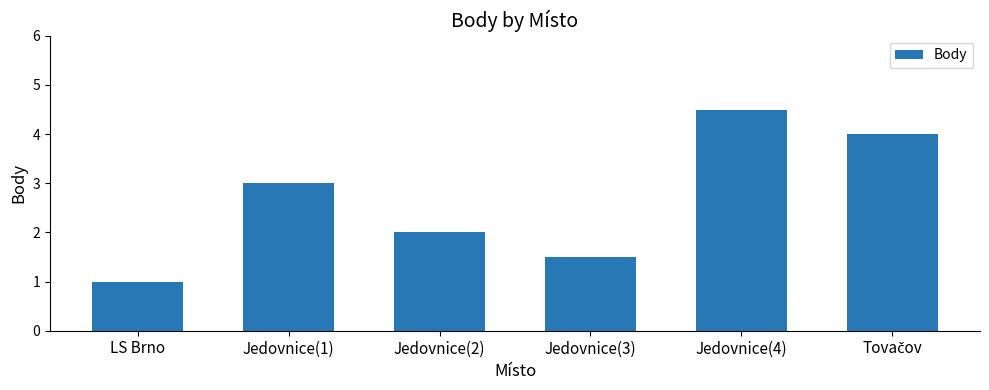

Reading left to right, extract all data points from this chart.

1.0	3.0	2.0	1.5	4.5	4.0